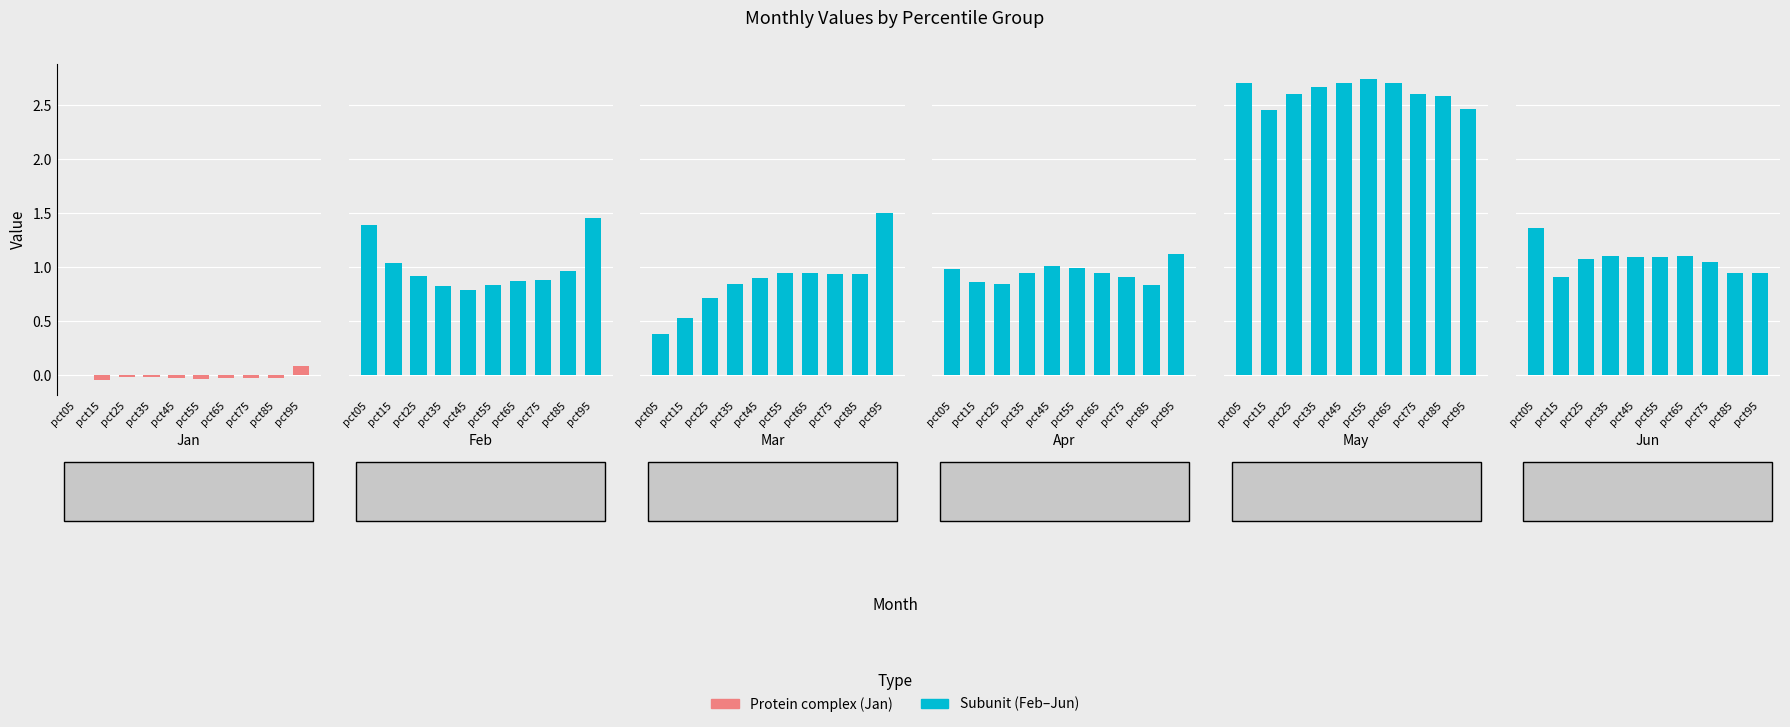

Reading left to right, list all the values displayed in this chart.

Jan: pct05=-0.0	pct15=-0.0	pct25=-0.0	pct35=-0.0	pct45=-0.0	pct55=-0.0	pct65=-0.0	pct75=-0.0	pct85=-0.0	pct95=0.1
Feb: pct05=1.4	pct15=1.0	pct25=0.9	pct35=0.8	pct45=0.8	pct55=0.8	pct65=0.9	pct75=0.9	pct85=1.0	pct95=1.5
Mar: pct05=0.4	pct15=0.5	pct25=0.7	pct35=0.8	pct45=0.9	pct55=1.0	pct65=1.0	pct75=0.9	pct85=0.9	pct95=1.5
Apr: pct05=1.0	pct15=0.9	pct25=0.8	pct35=0.9	pct45=1.0	pct55=1.0	pct65=0.9	pct75=0.9	pct85=0.8	pct95=1.1
May: pct05=2.7	pct15=2.5	pct25=2.6	pct35=2.7	pct45=2.7	pct55=2.7	pct65=2.7	pct75=2.6	pct85=2.6	pct95=2.5
Jun: pct05=1.4	pct15=0.9	pct25=1.1	pct35=1.1	pct45=1.1	pct55=1.1	pct65=1.1	pct75=1.0	pct85=0.9	pct95=0.9